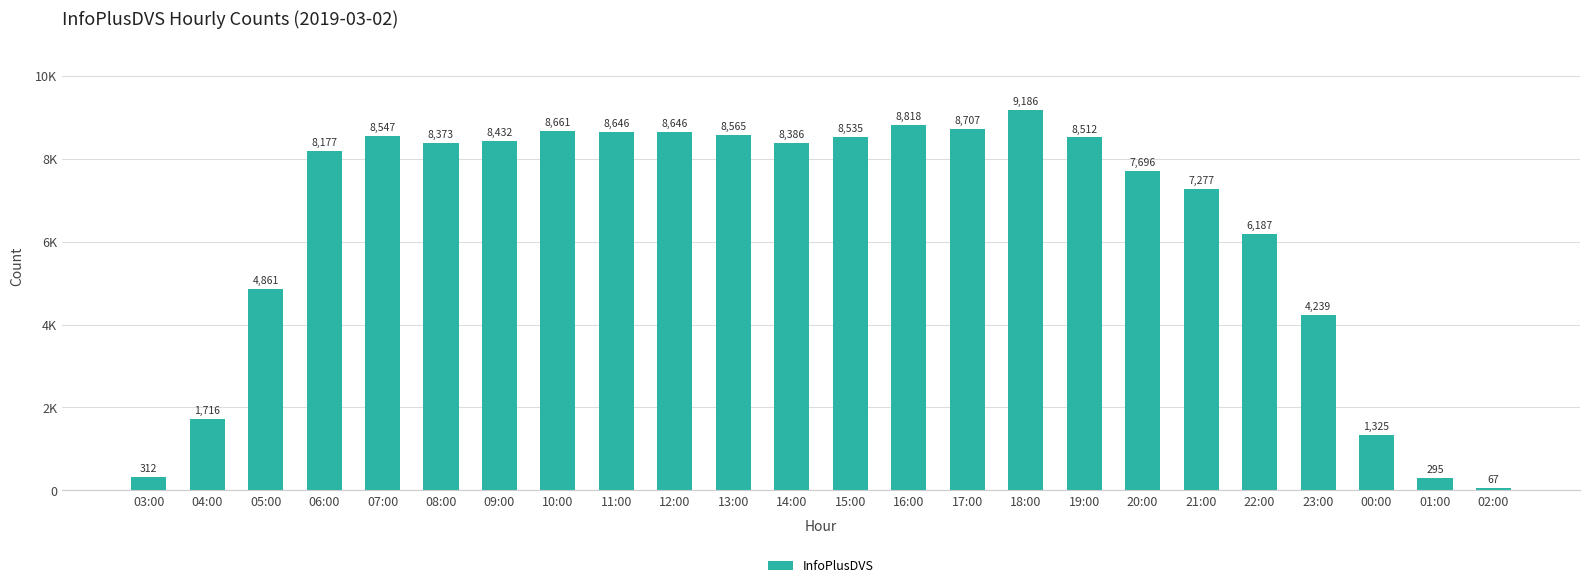

Read the value at 10:00.

8661